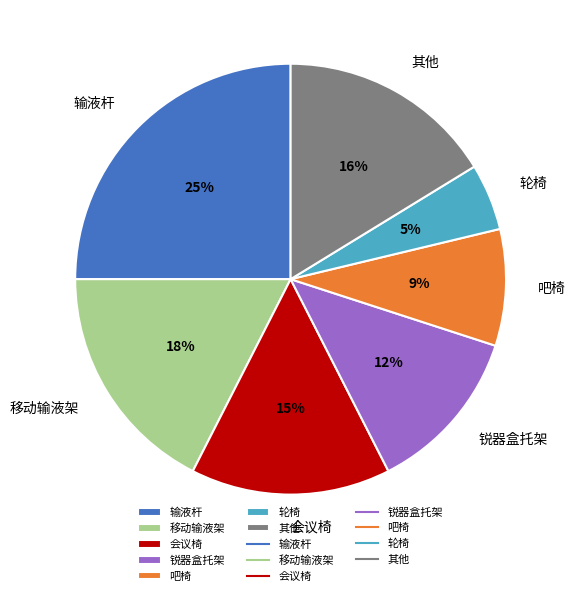

Is the sum of 会议椅 and 锐器盒托架 greater than half?

No